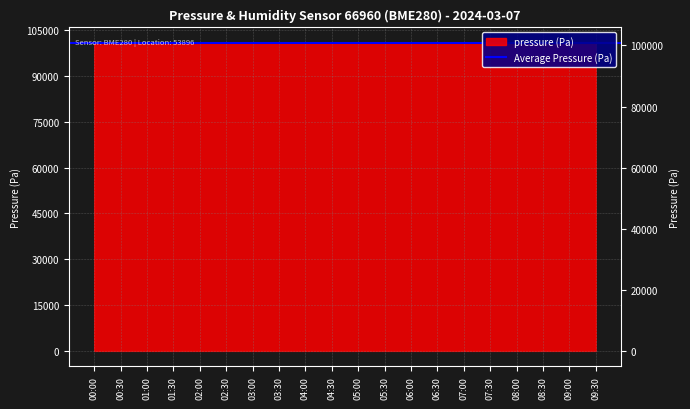

How many lines are shown in the chart?

1